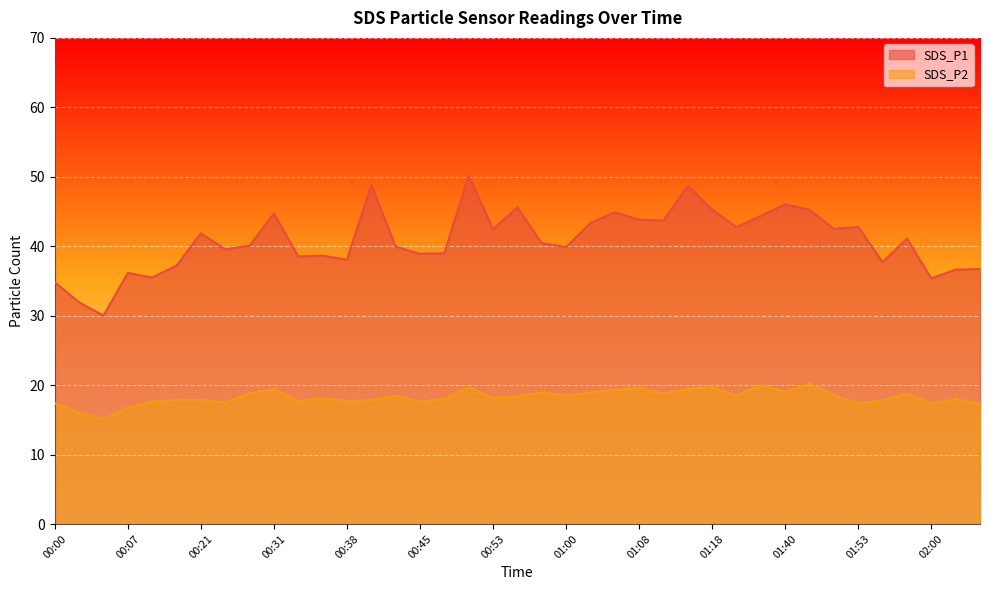

True or false: SDS_P2 and SDS_P1 intersect in this chart.

False